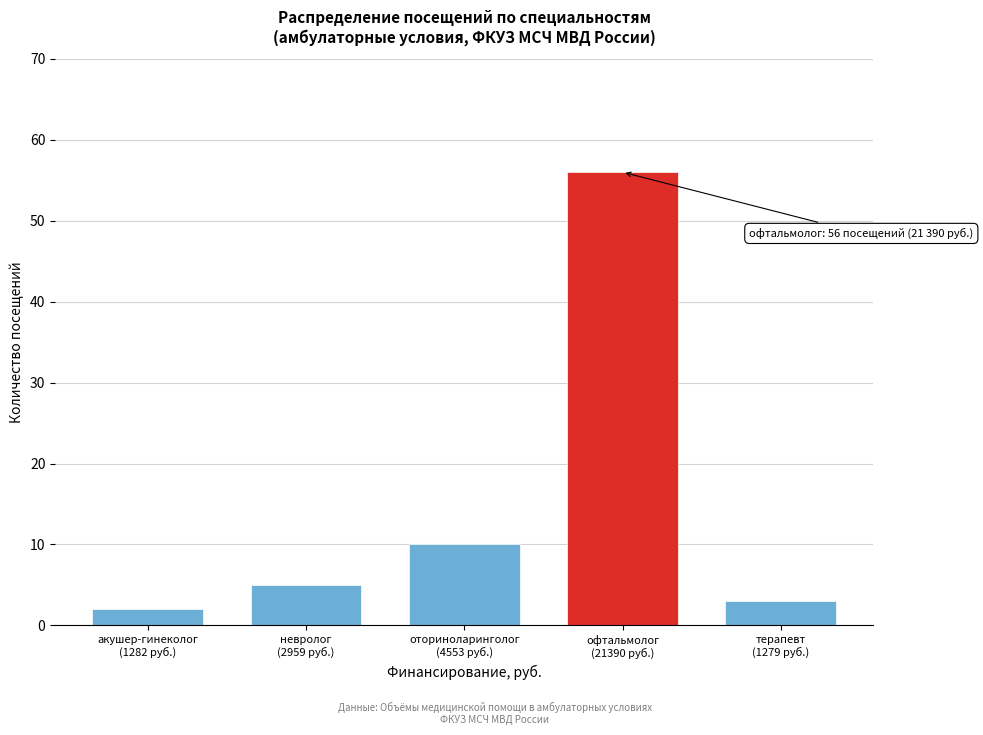

Reading right to left, transcribe all the data shown in this chart.

3	56	10	5	2